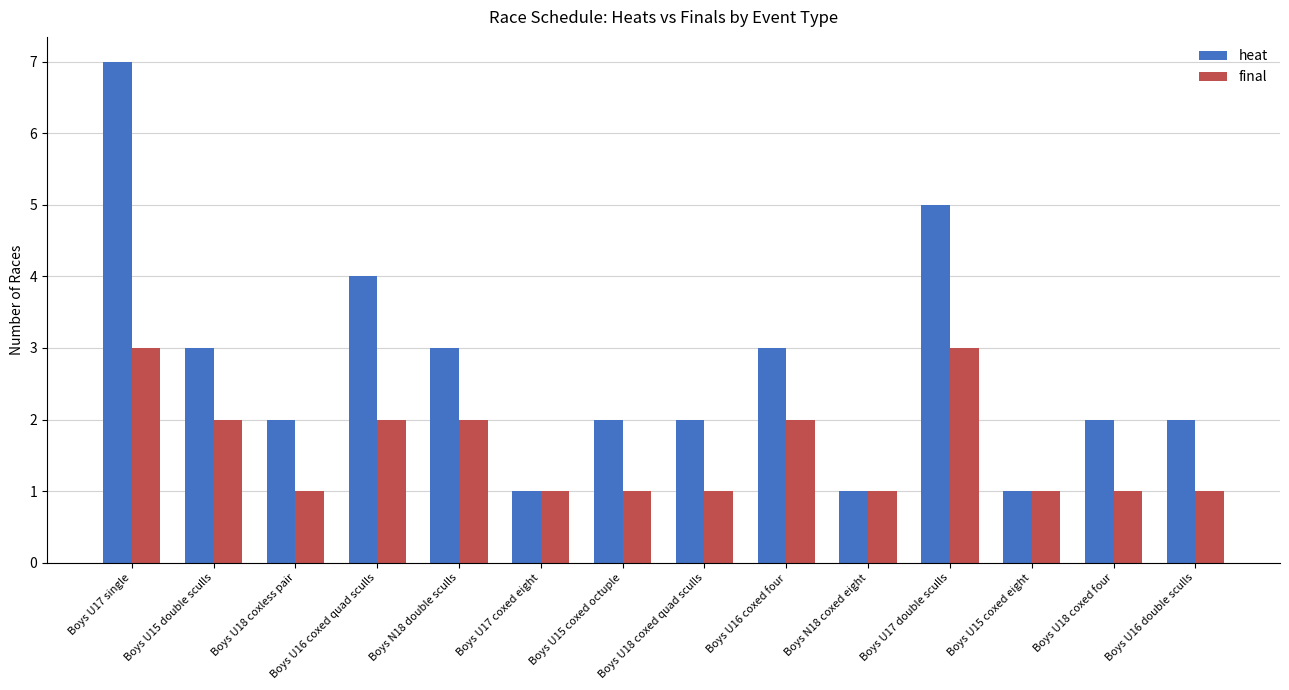

At which category is the sum across all series the highest?

Boys U17 single